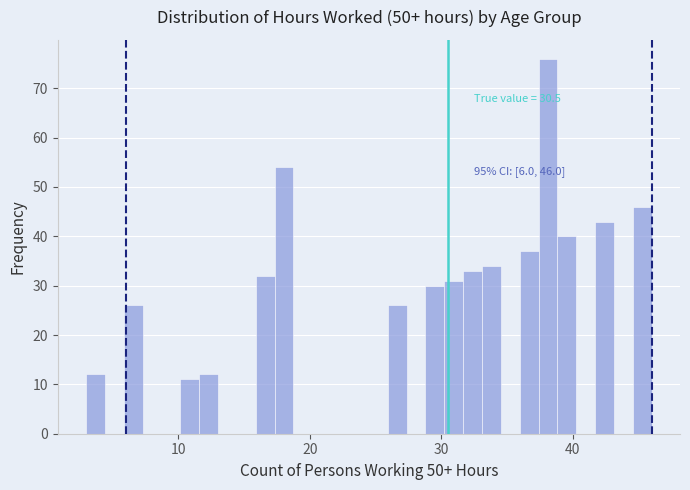

Read against the x-axis, roughly where is the centre of the tallest bar?

38